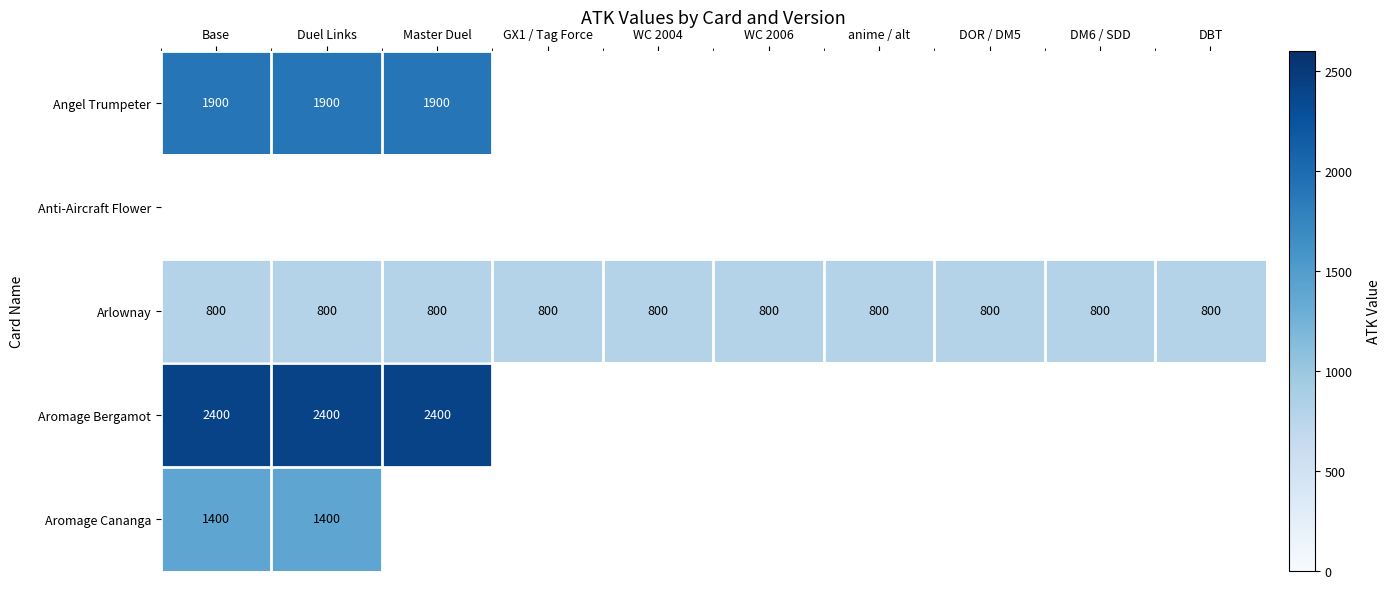

Is it true that Aromage Cananga equals 1400 at Duel Links?

True